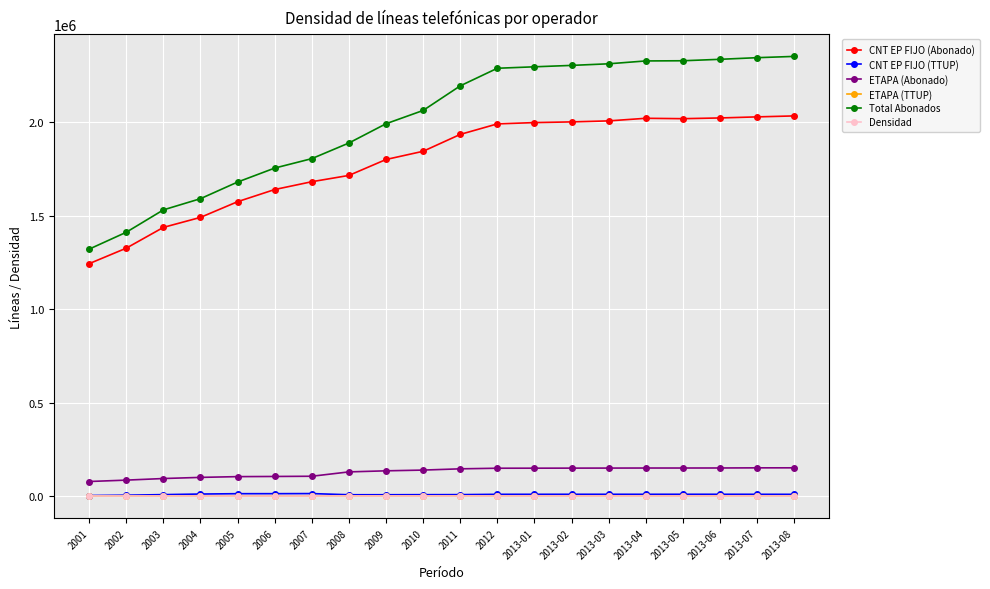

What is the value of the Densidad point at the 2nd from the left?

0.1